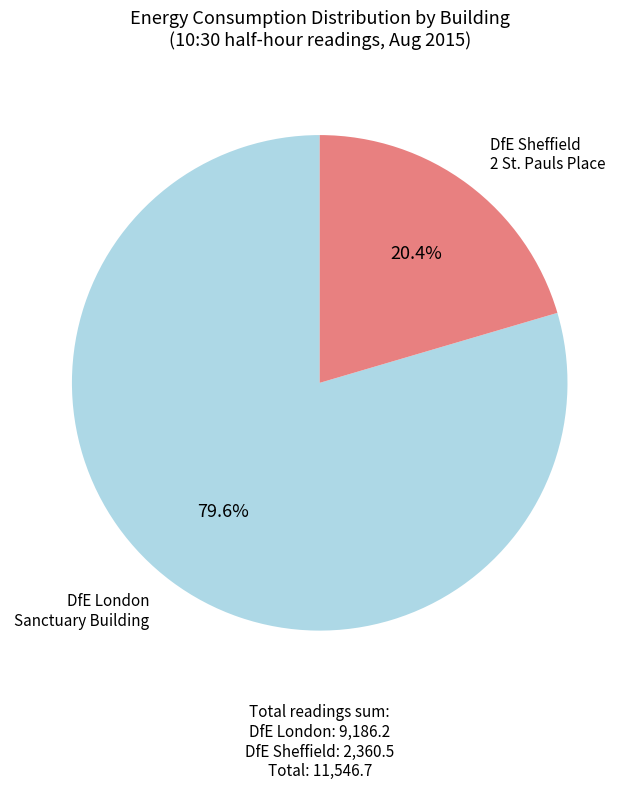

Does any single category account for the majority?

Yes